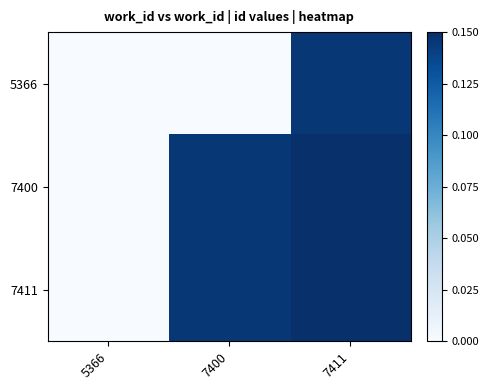

How many series are shown in this chart?

3